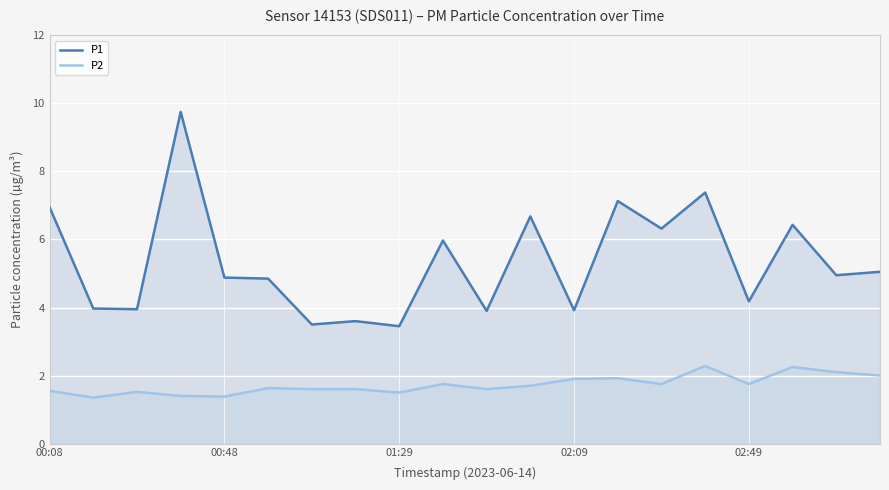

How many series are shown in this chart?

2